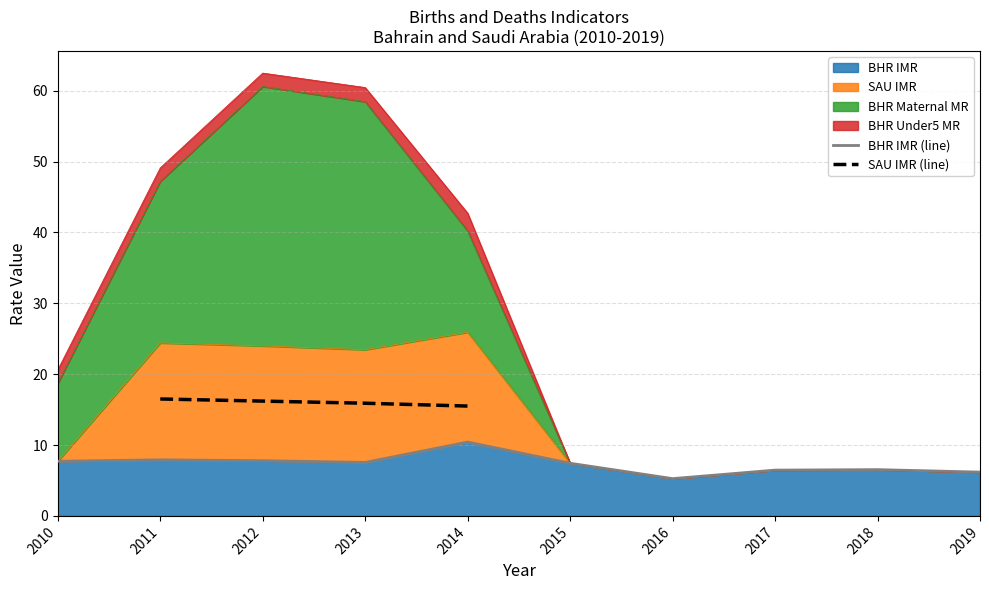

What is the sum of the BHR IMR (line) values at 2019 and 2011?

14.1